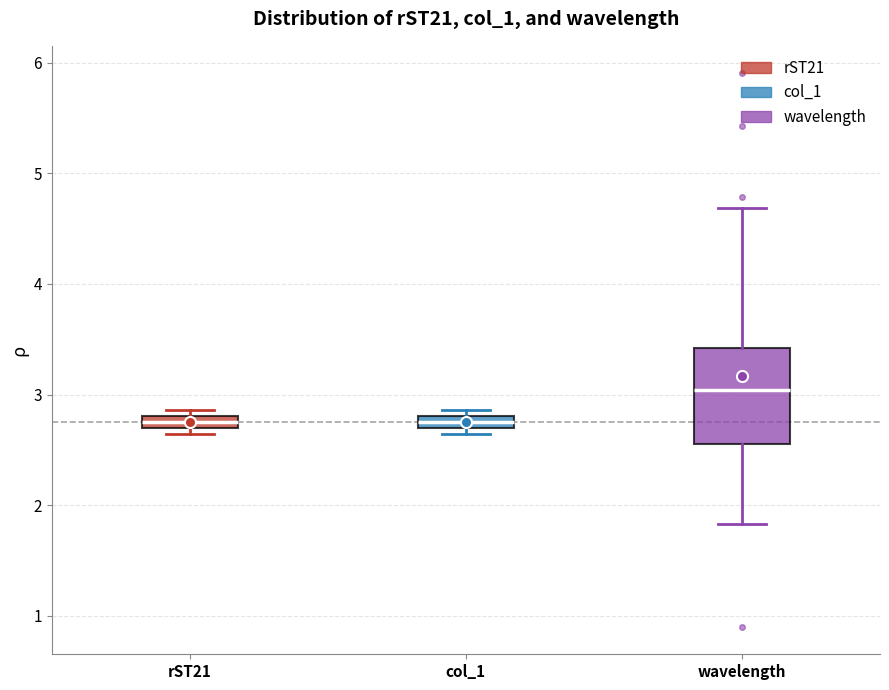

Where does the median line of the box for wavelength sit on the y-axis? The values are not printed on the chart, so give them approximately, as read against the axis.

3.0